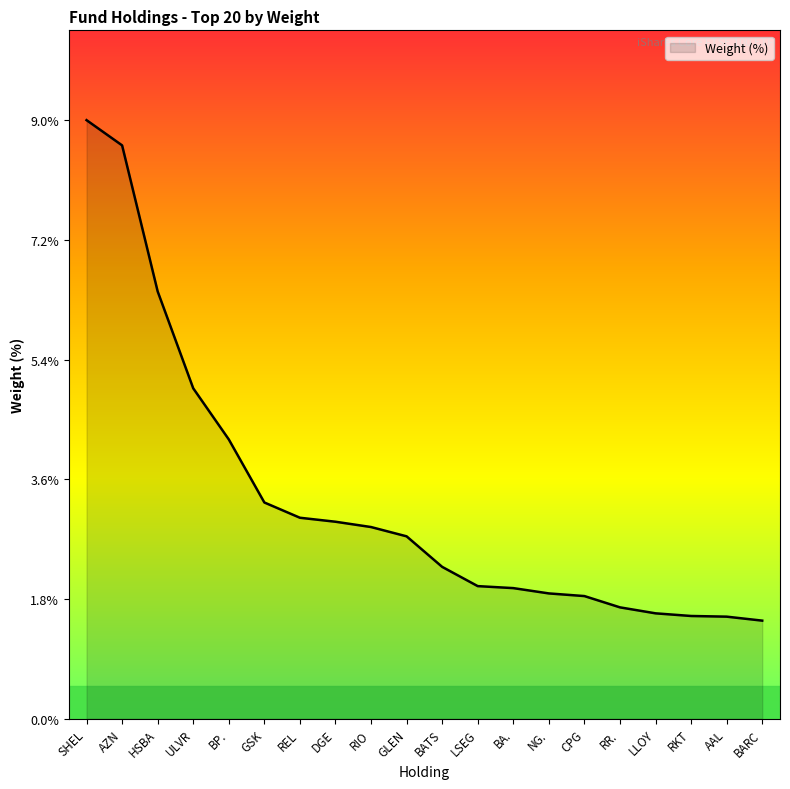

What position from the left is RR.?

16